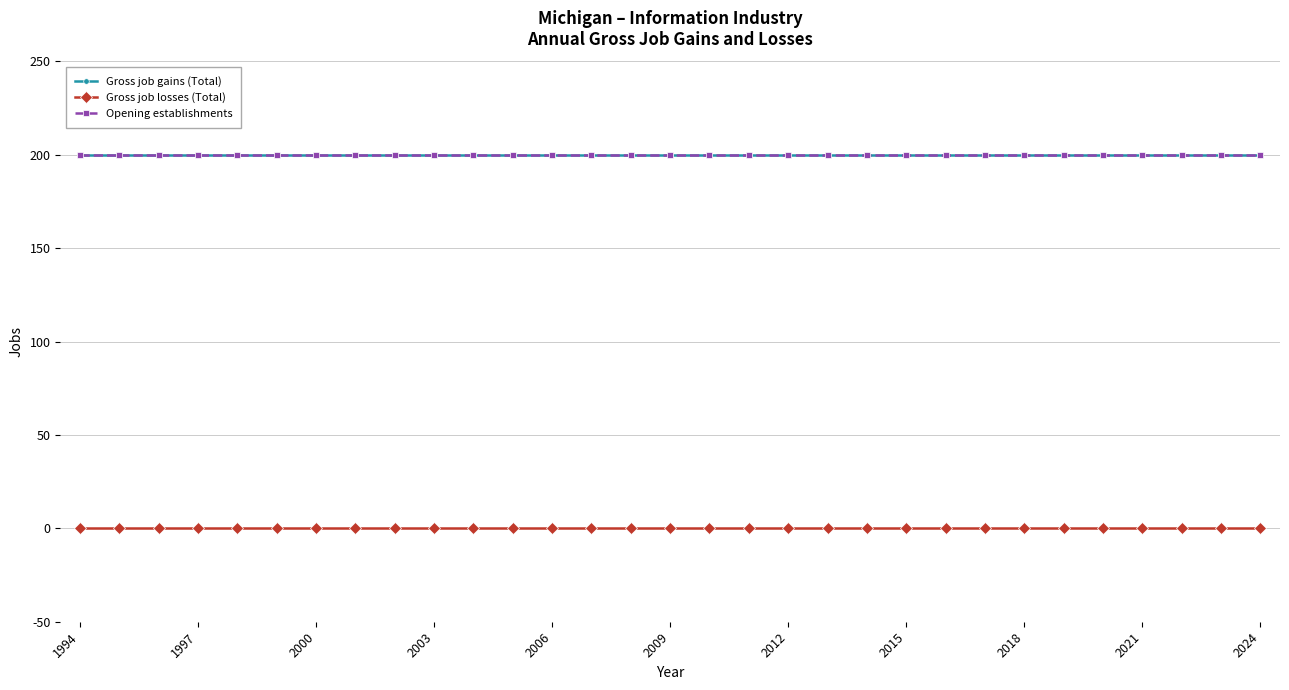

Does the chart have visible grid lines?

Yes